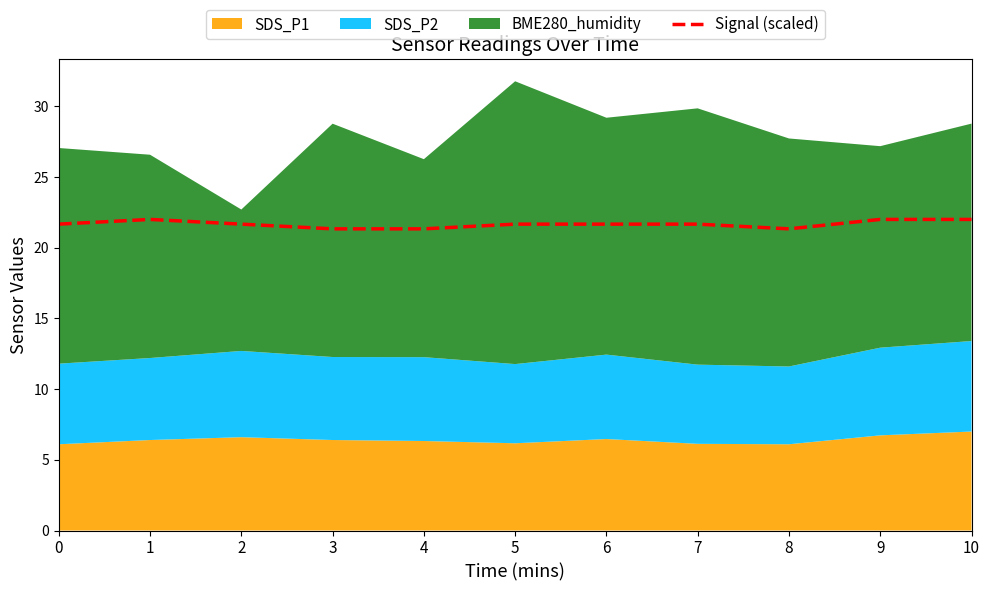

What is the average value?

21.7